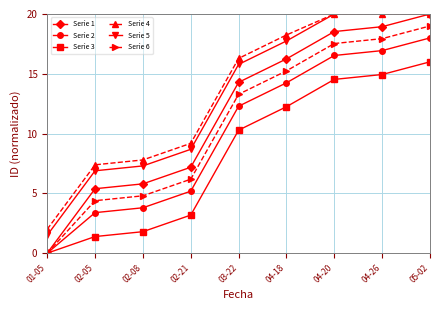

Is this an area chart (filled region under the line)?

No